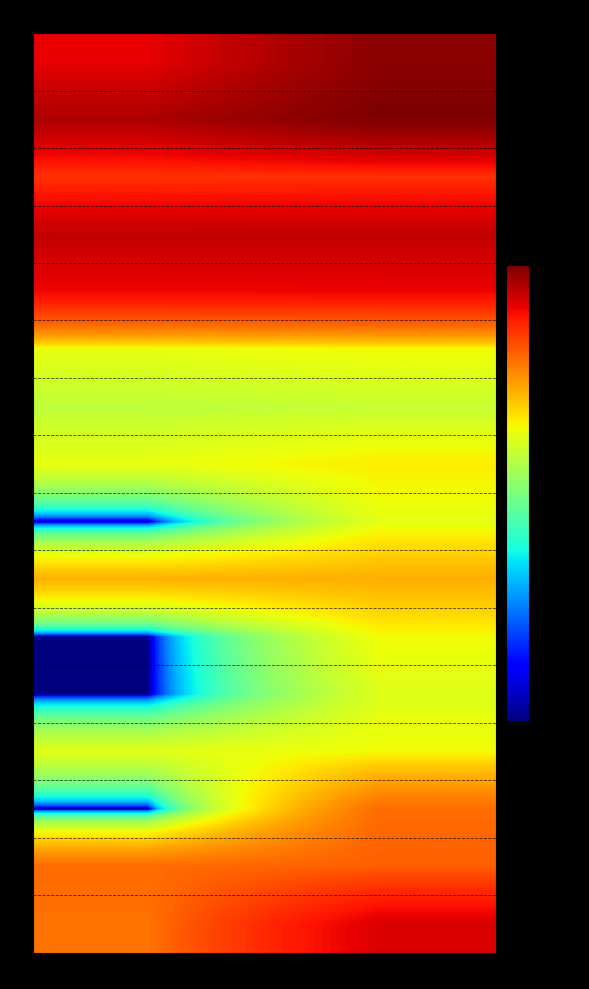

At Seite Von, list the series in order from smallest to largest.

1869, 1872, 1876_1, 1877_1, 1868_1, 1876_2, 1867-1868, 1868_2, 1871-1872, 1883, 1877_2, 1864_1, 1866, 1847, 1864_2, 1863